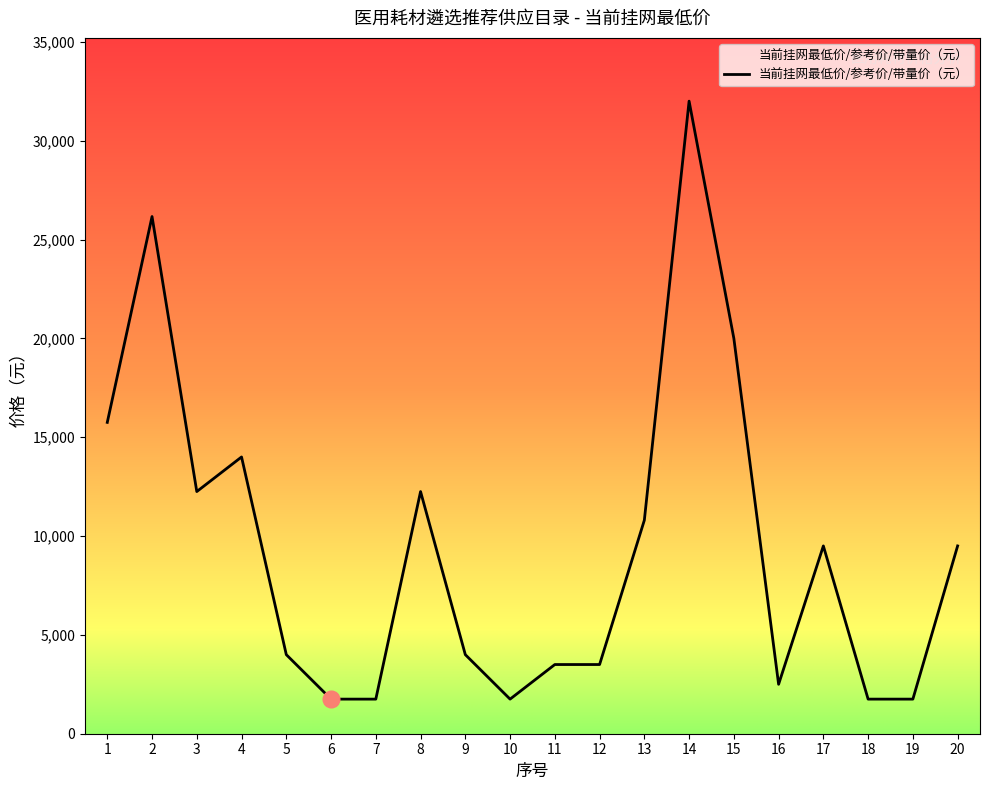

How many lines are shown in the chart?

1